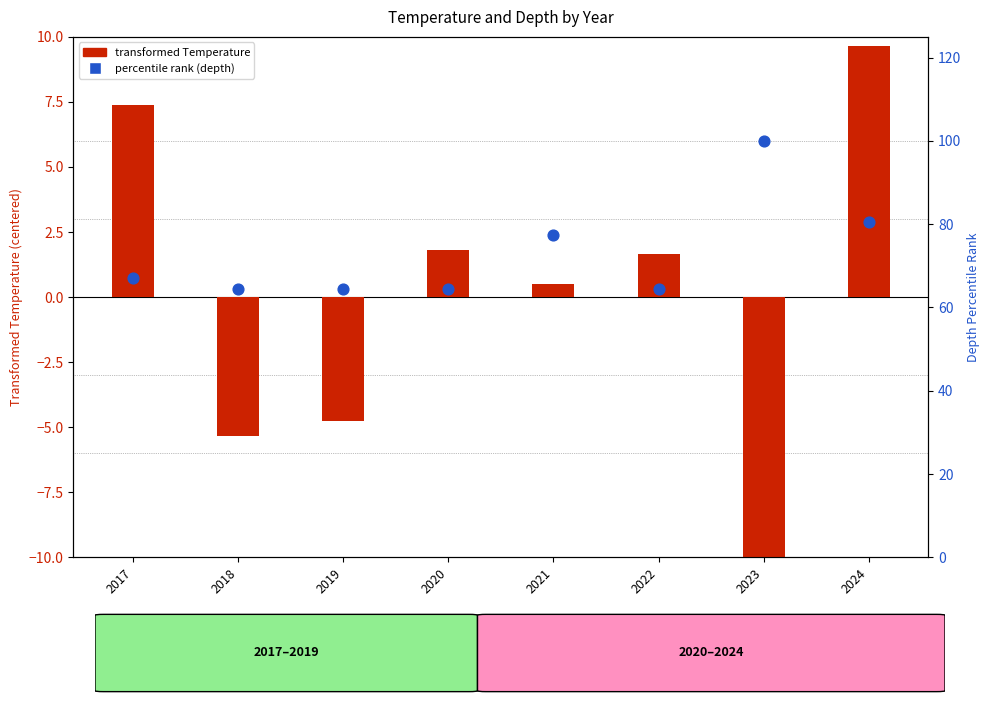

What is the total value across all series at 2020?

66.3